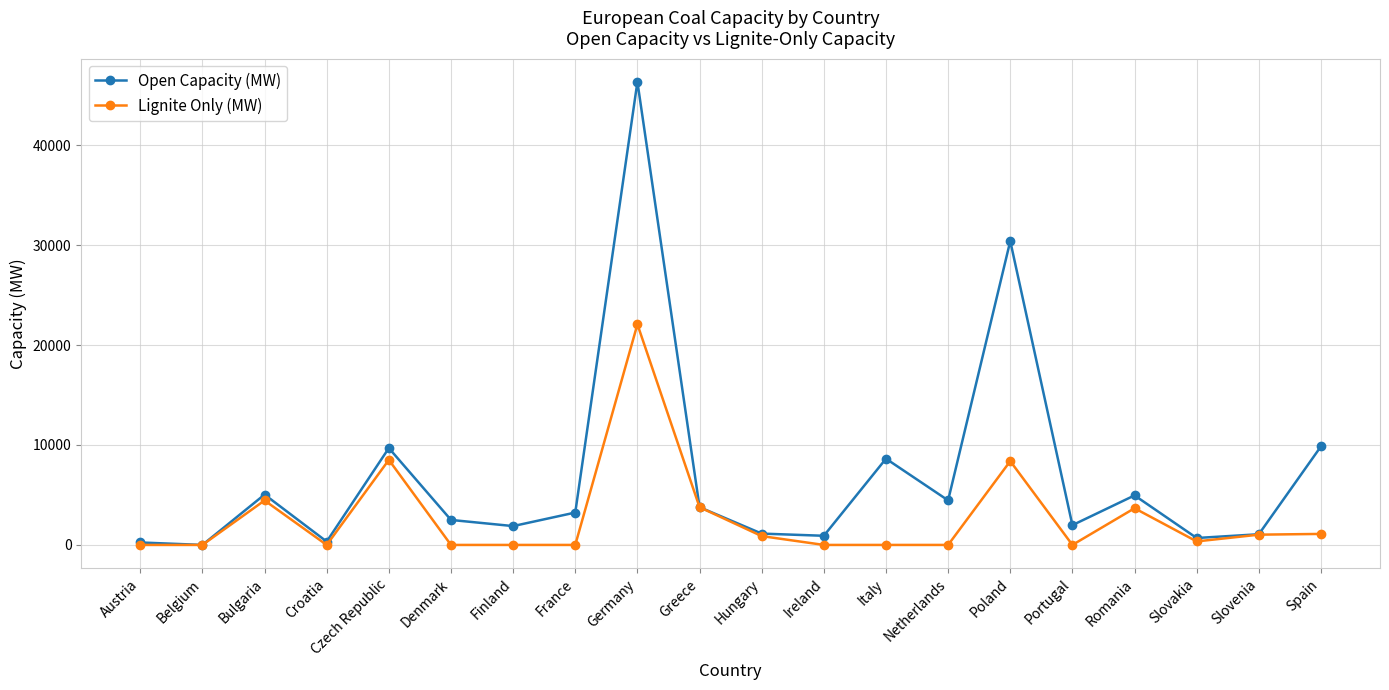

Where is the first local maximum for Lignite Only (MW)?

Bulgaria